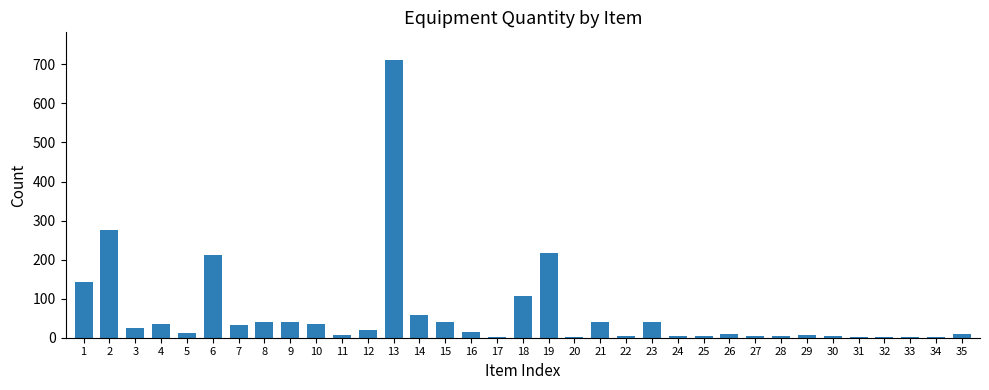

What is the greatest value displayed?

711